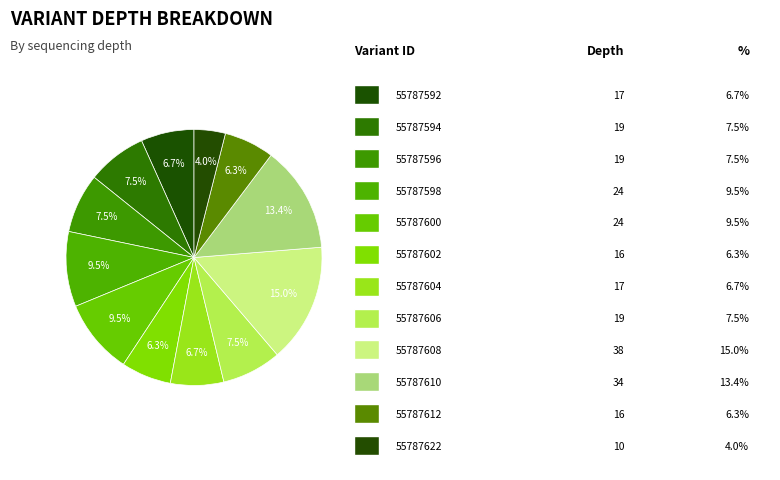

Count the number of slices in the pie.

12